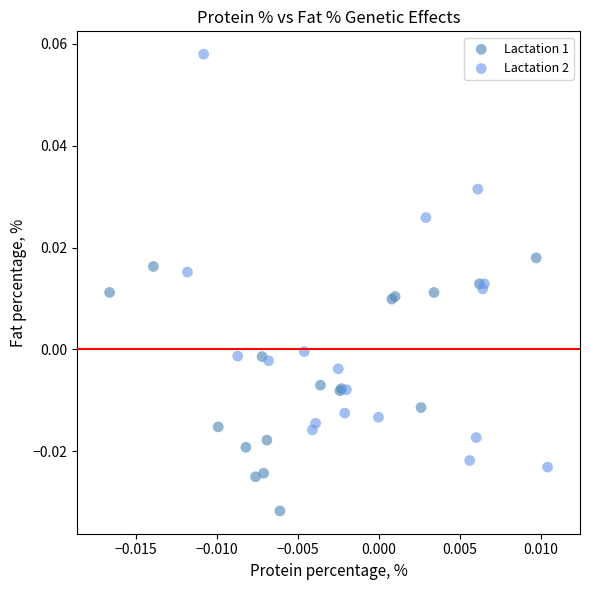

Which series reaches the minimum Y coordinate?

Lactation 1